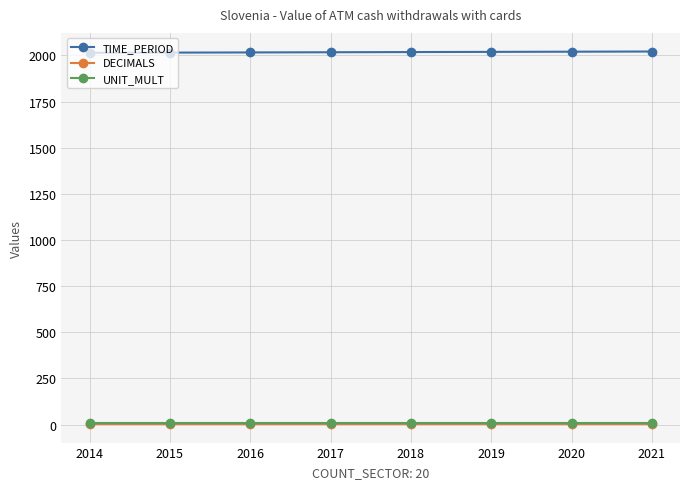

True or false: TIME_PERIOD and DECIMALS cross at least once.

False